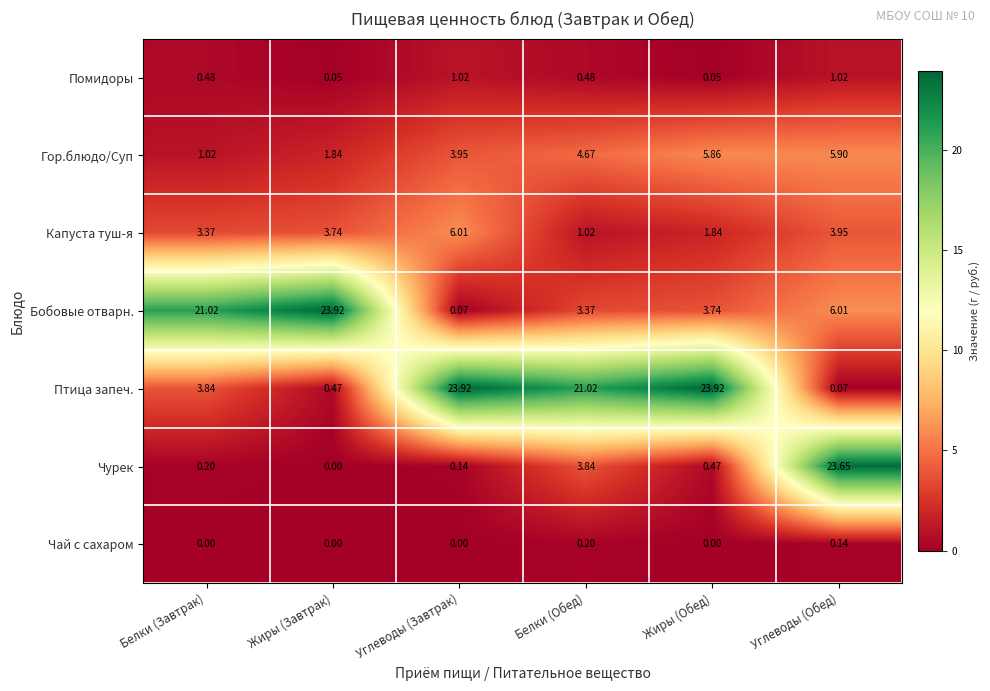

Is the value of Птица запеч. at Жиры (Обед) greater than the value of Капуста туш-я at Жиры (Завтрак)?

Yes